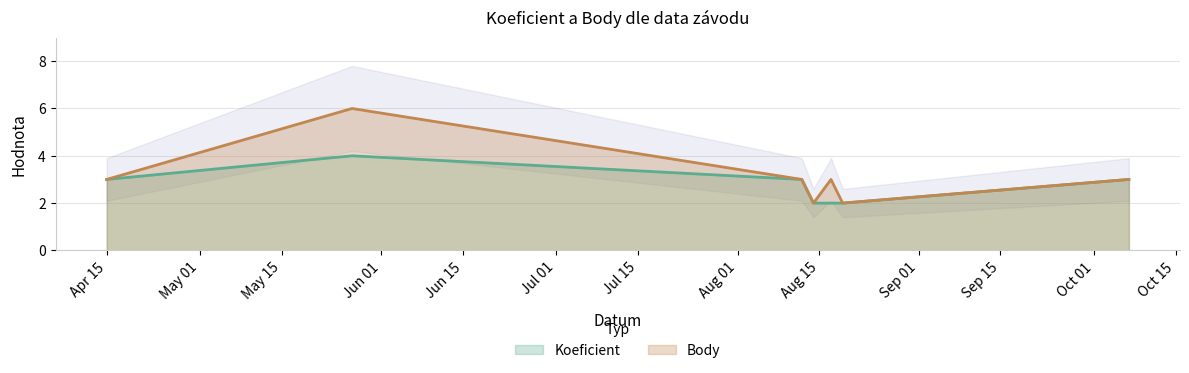

Reading left to right, list all the values displayed in this chart.

Koeficient: 3	4	3	2	2	2	3
Body: 3	6	3	2	3	2	3